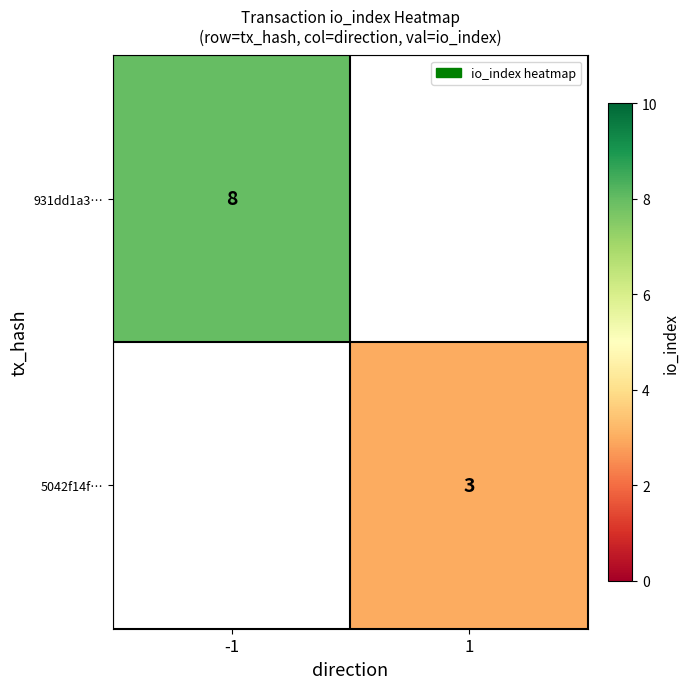

At how many categories does at least one series exceed 5?

1